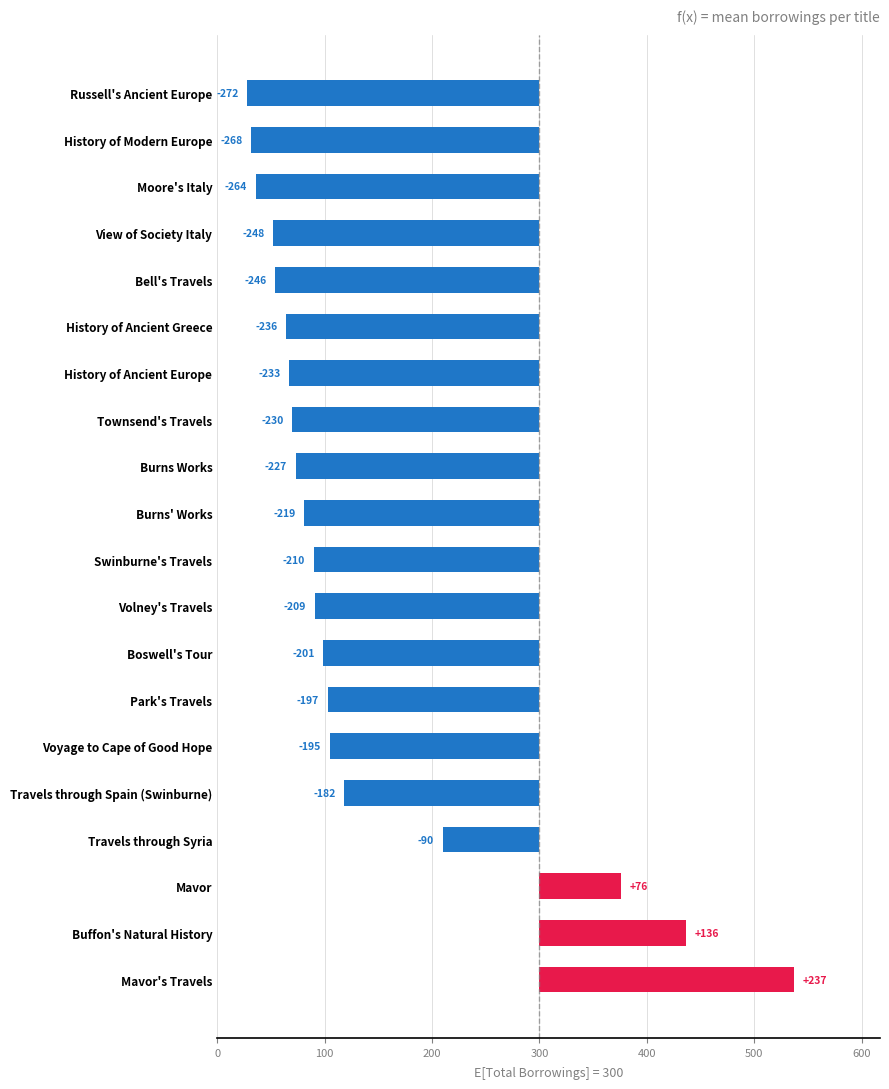

True or false: the data shows -332 at 8.

False